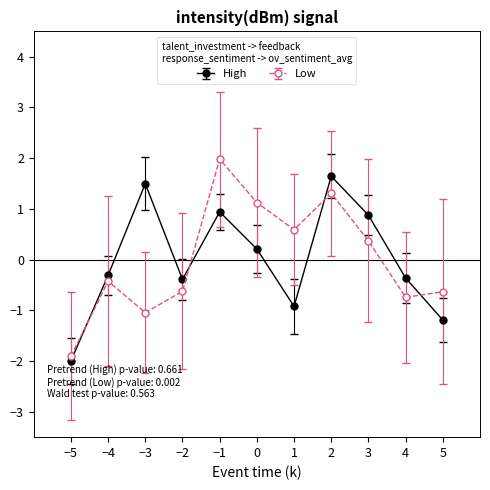

Rank the series by their maximum value, from highest to lowest.

Low, High